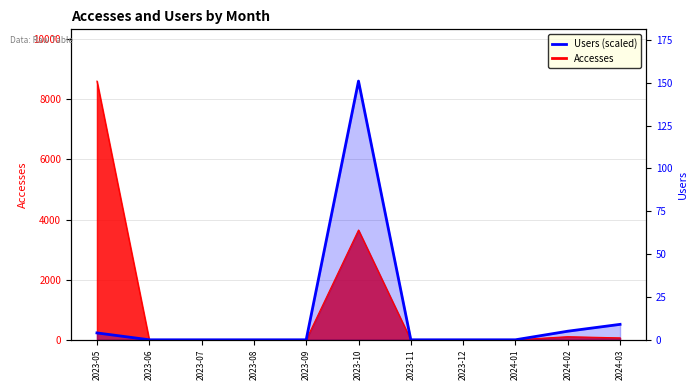

What is the label of the 7th point from the right?

2023-09